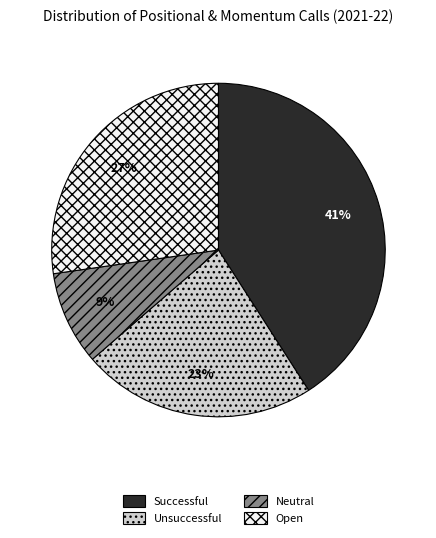

Do Open and Neutral together represent more than half of the pie?

No